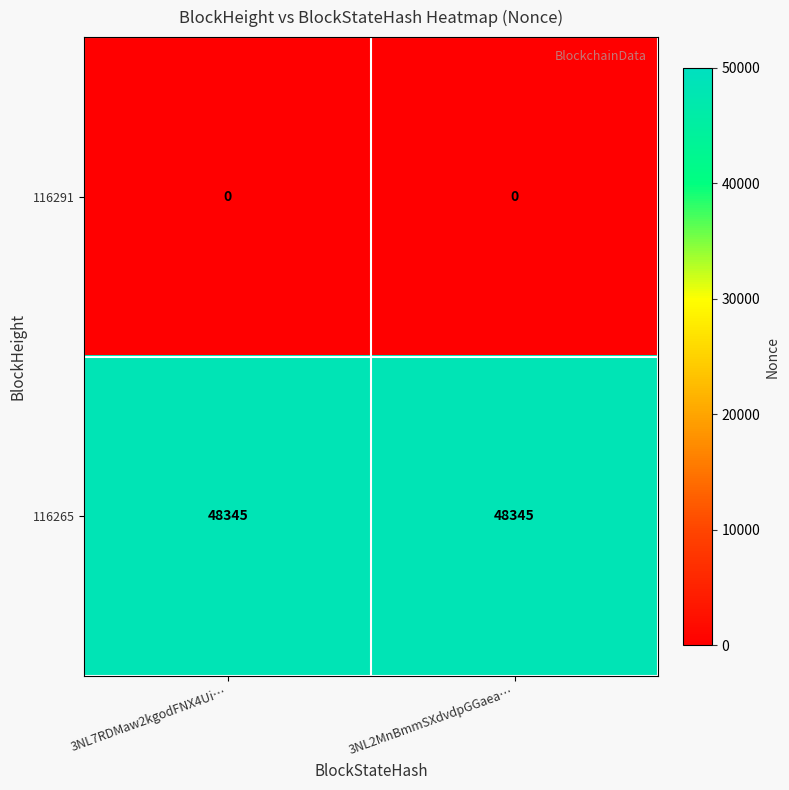

The value of 116265 at 3NL7RDMaw2kgodFNX4Ui… is 86894. True or false?

False